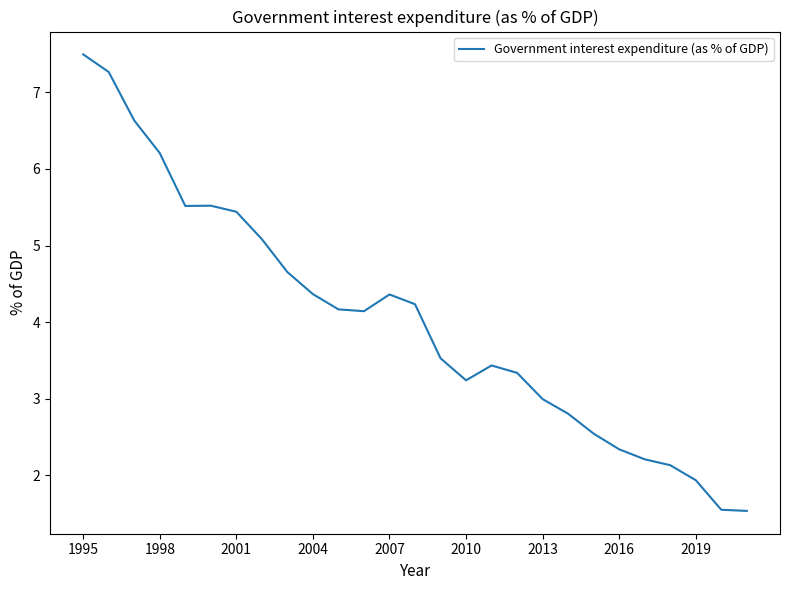

What is the minimum value shown in the chart?

1.5